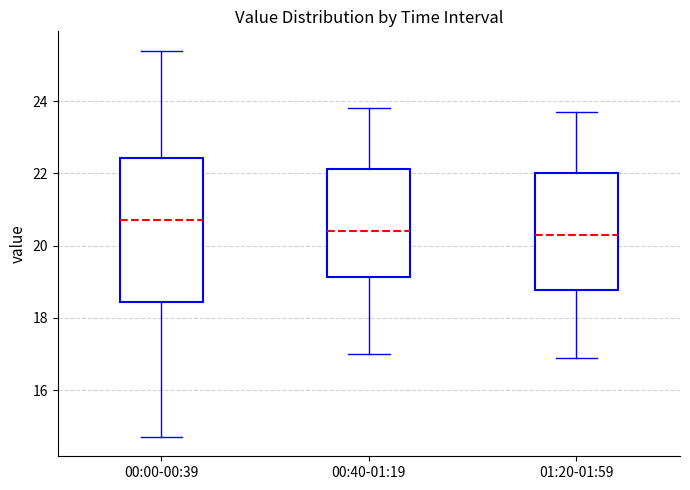

Reading left to right, transcribe this box plot: for each box, give where its median line is, the range the box spans, and where its two whiskers end, as read against the y-axis. The values are not printed on the chart, so give them approximately, as read against the axis.

00:00-00:39: median 20.8, box 18.4 to 22.4, whiskers 14.8 to 25.4
00:40-01:19: median 20.4, box 19.2 to 22.2, whiskers 17.0 to 23.8
01:20-01:59: median 20.4, box 18.8 to 22.0, whiskers 17.0 to 23.8